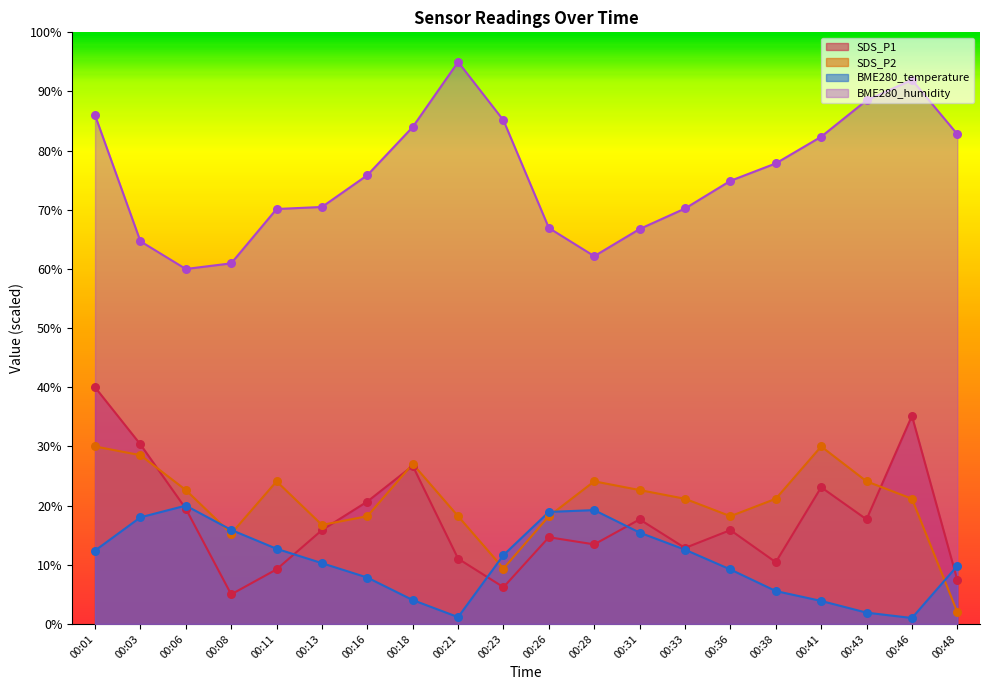

What is the total value across all series at 00:21?

125.4